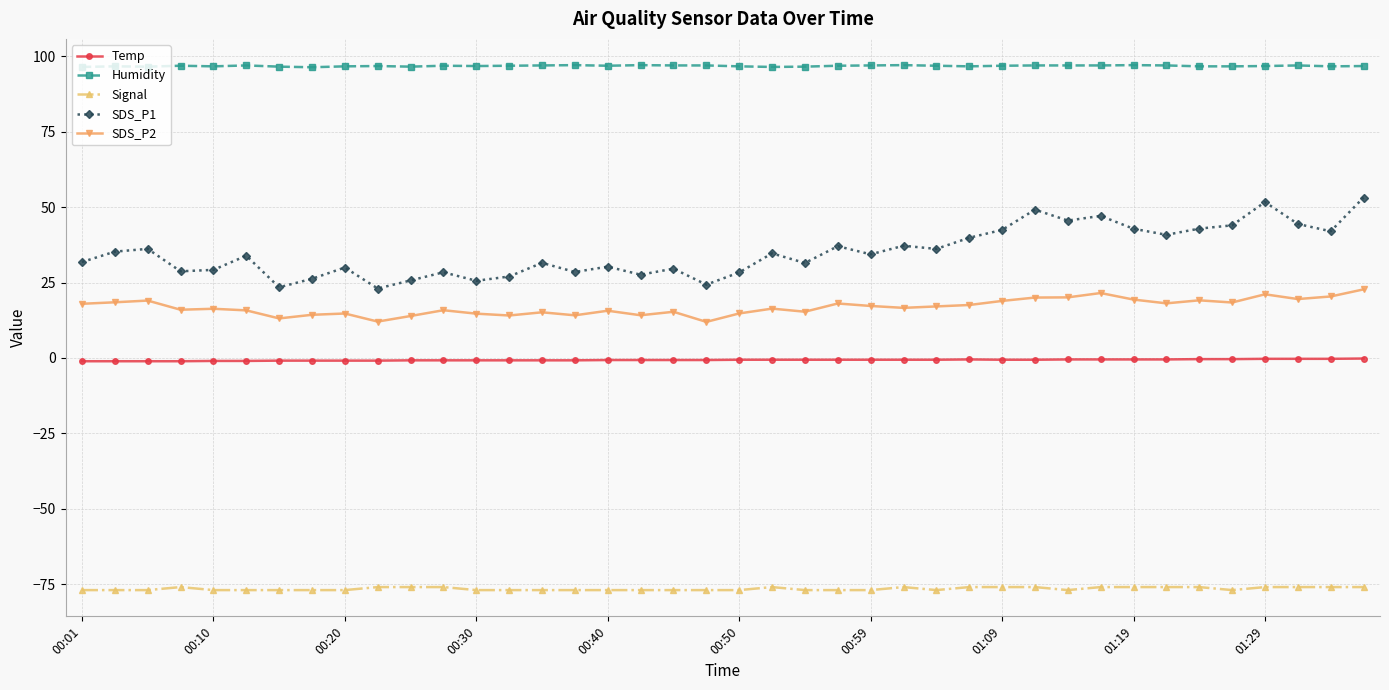

Which series has the widest spread of values?

SDS_P1